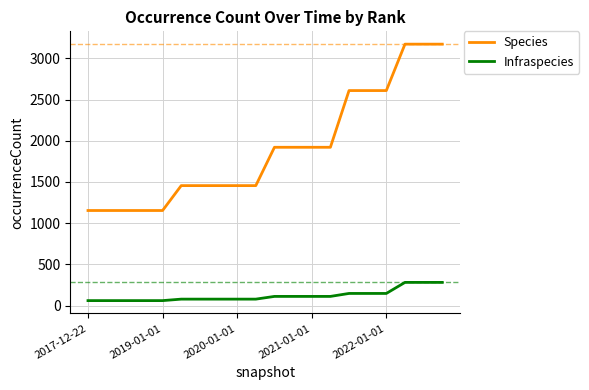

How many Species values are between 1456 and 2609?

12